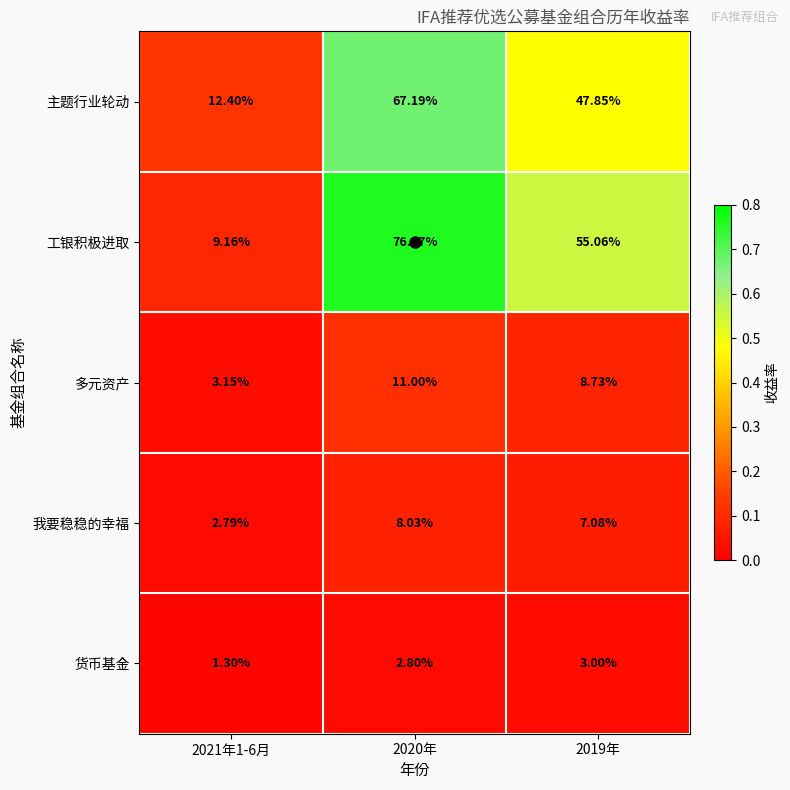

Which series has the largest total across all categories?

工银积极进取